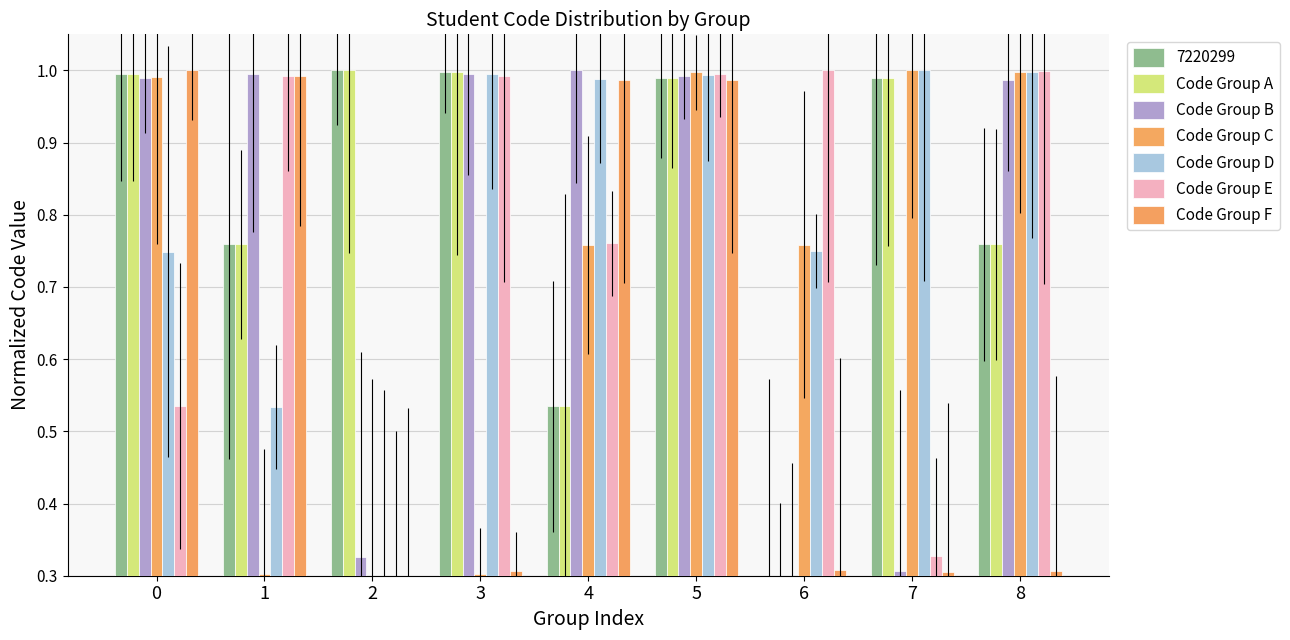

Which series changed the most between 4 and 8?

Code Group F